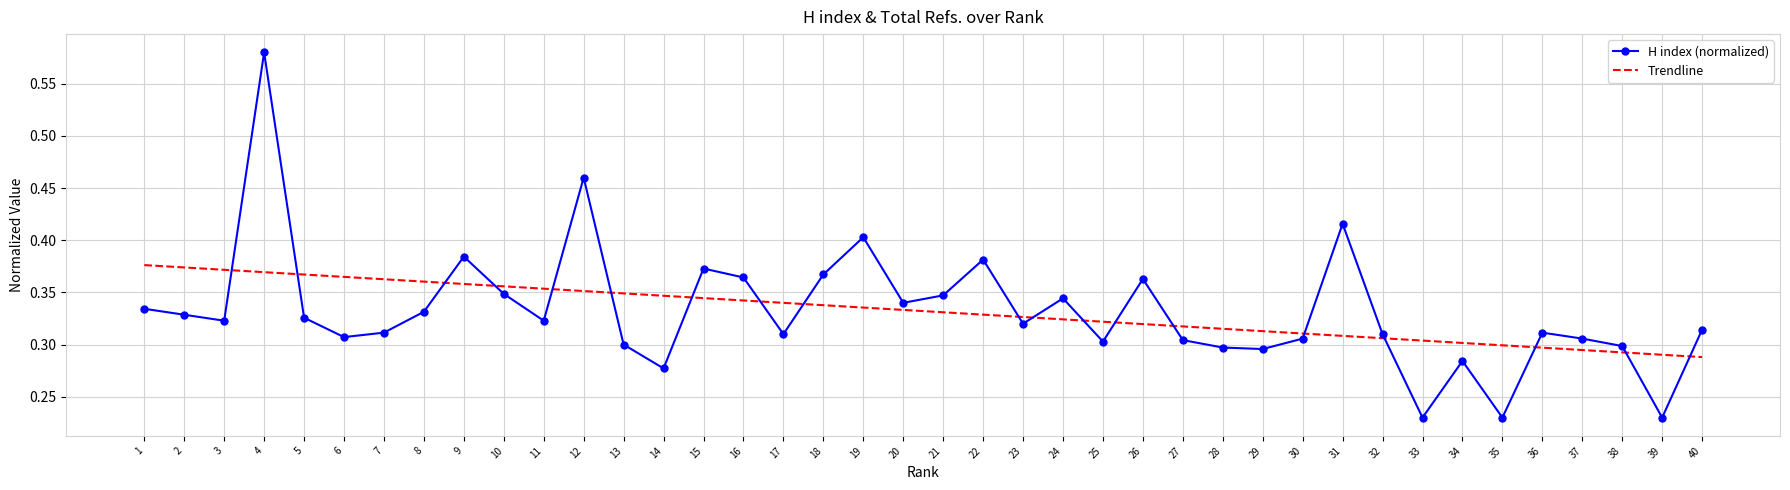

Rank the series at 29 from highest to lowest value.

Trendline, H index (normalized)